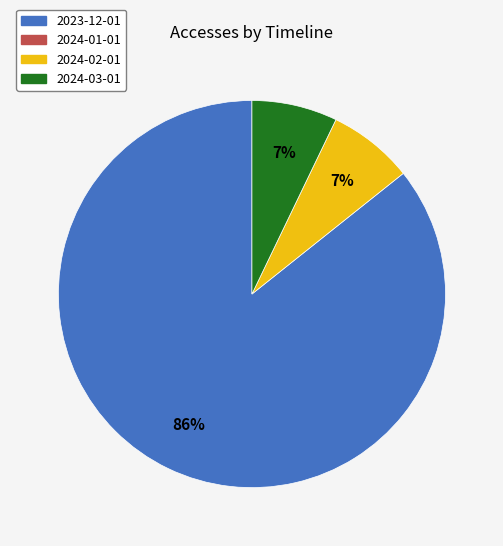

To the nearest percent, what is the average slice percentage?

33%